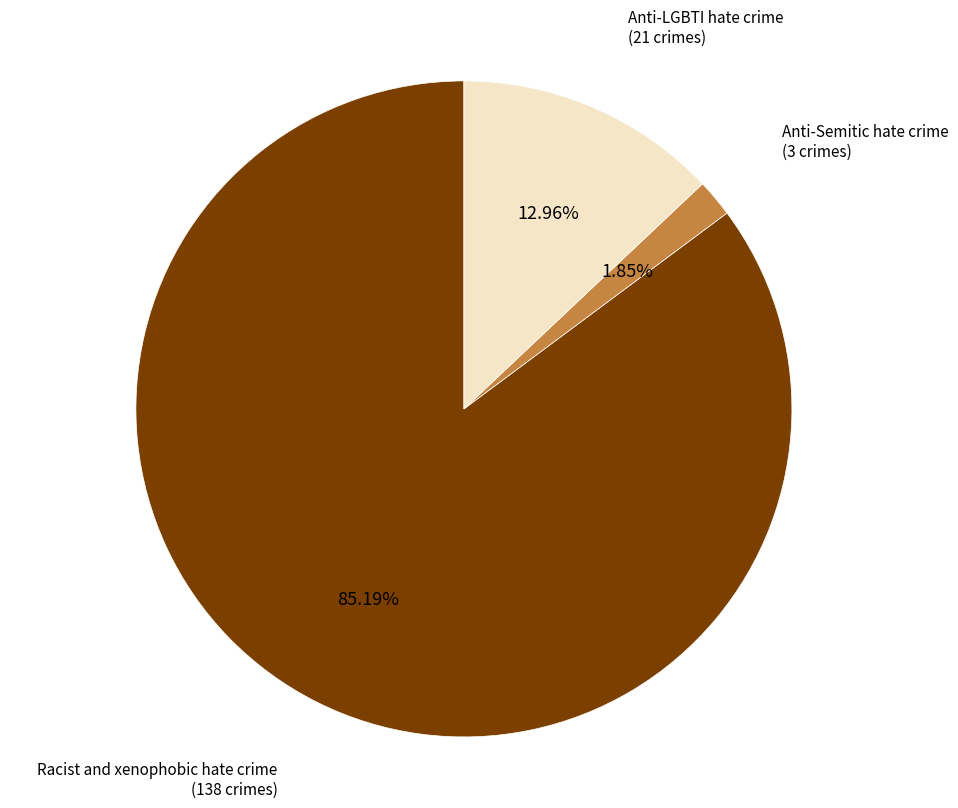

Is there a majority slice in this chart?

Yes